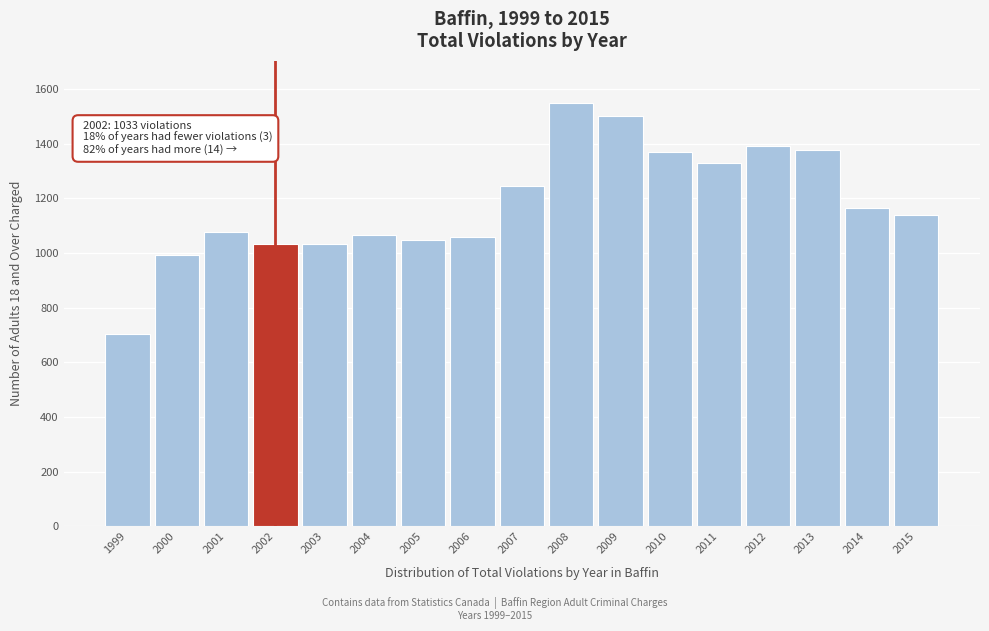

Which category has the lowest value across all series?

1999